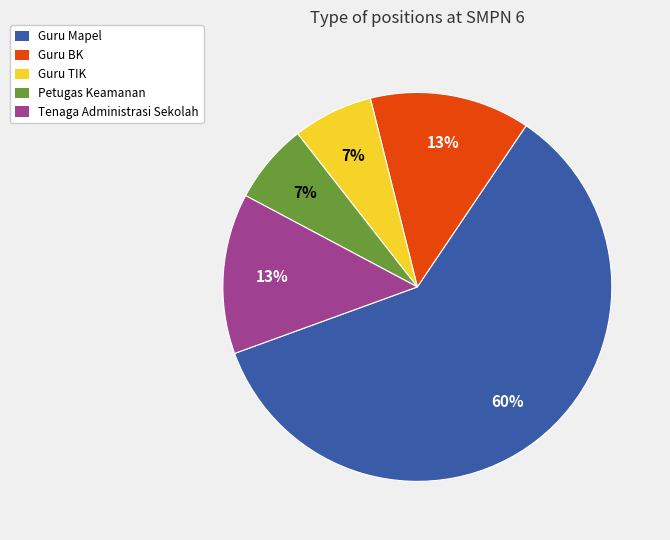

To the nearest percent, what is the average slice percentage?

20%